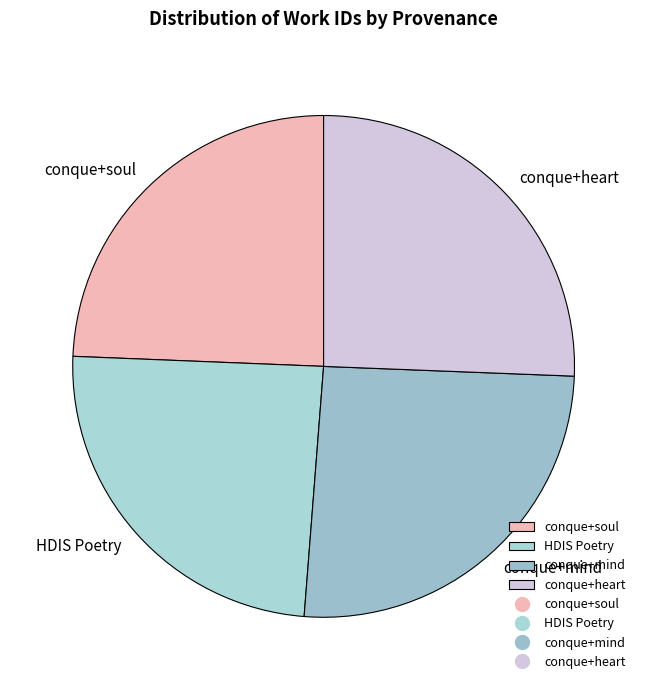

True or false: conque+heart accounts for 15% of the total.

False